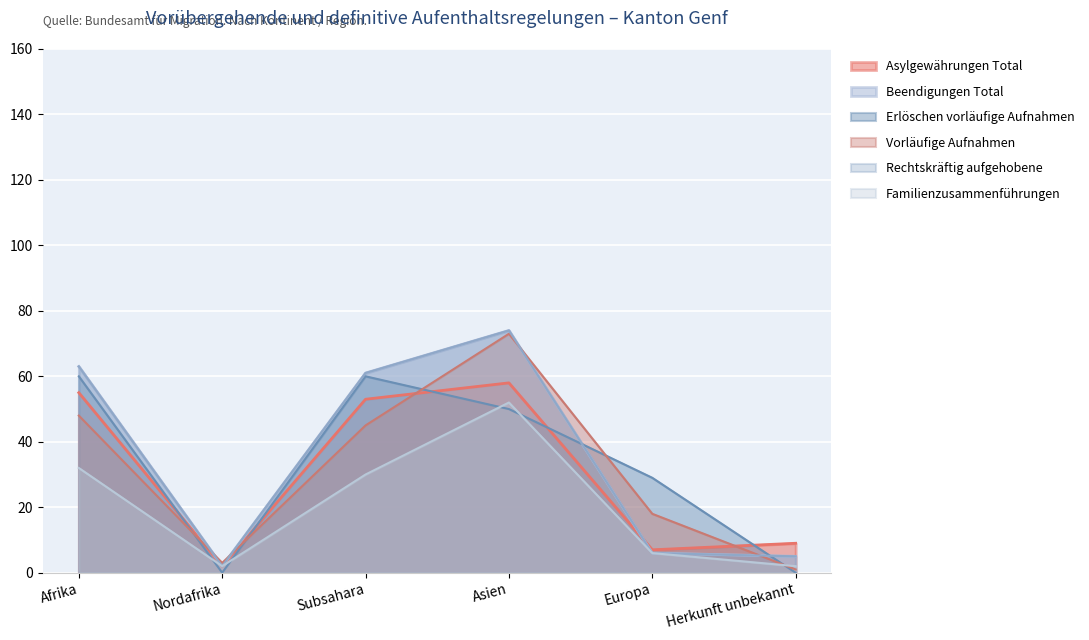

Where is the first local minimum for Familienzusammenführungen?

Nordafrika